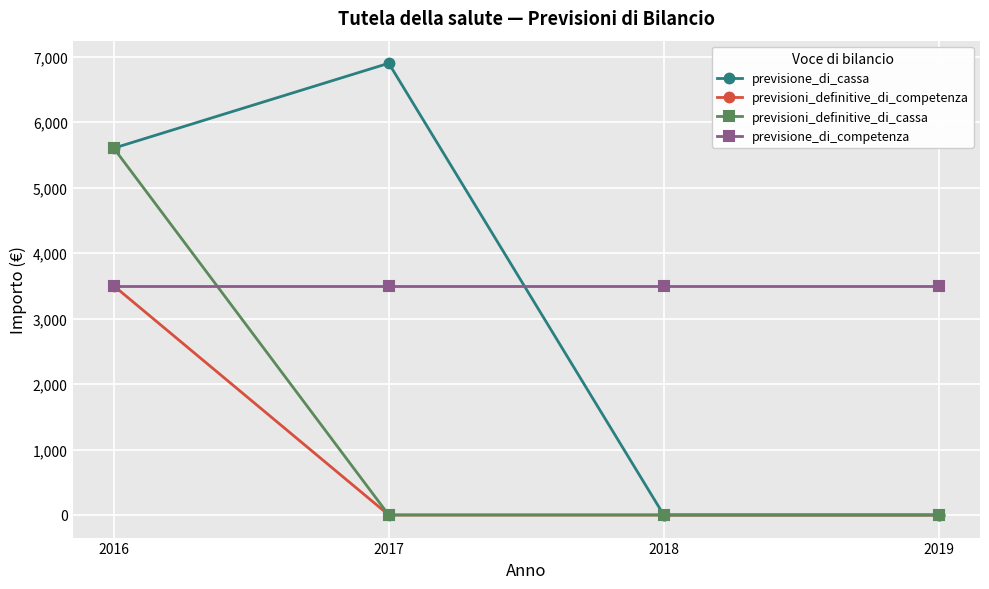

True or false: previsione_di_competenza and previsione_di_cassa intersect in this chart.

True